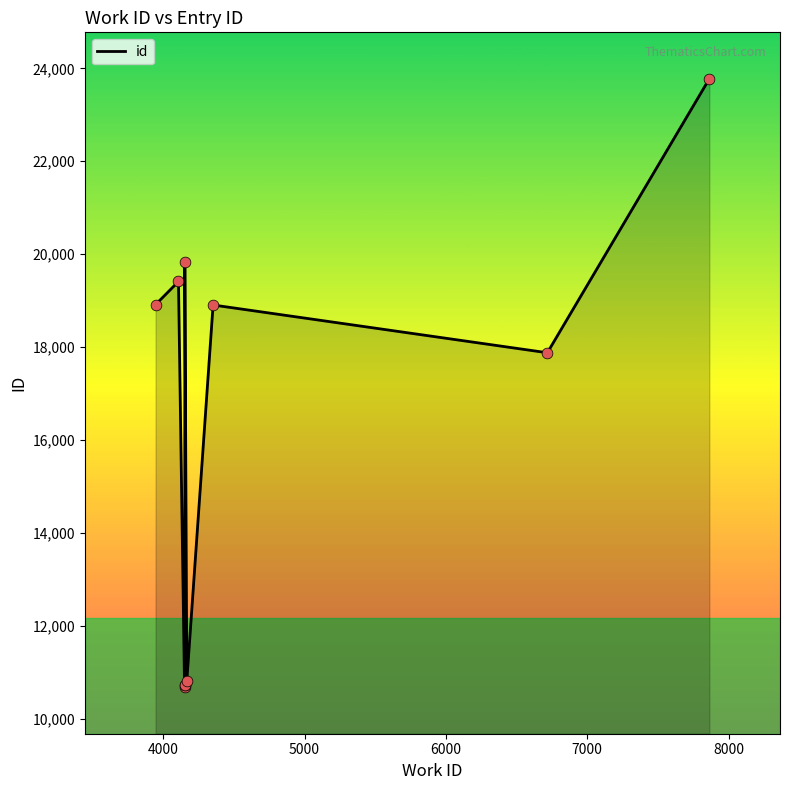

Approximately how many times larger is the value at 4151 compared to 3946?

0.6